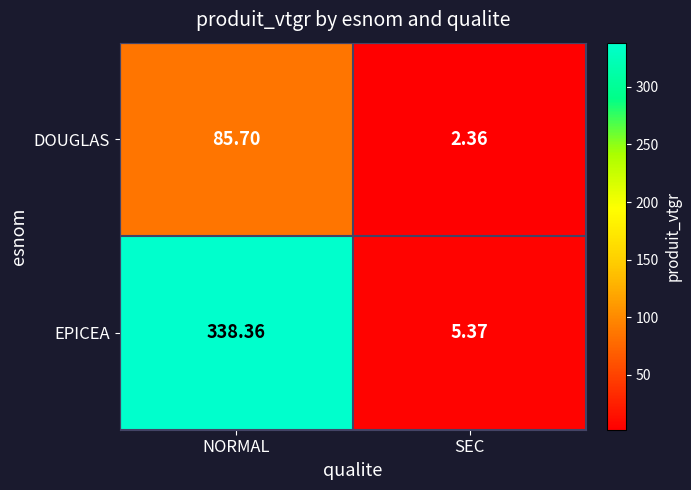

Is the value of DOUGLAS at NORMAL greater than the value of EPICEA at SEC?

Yes